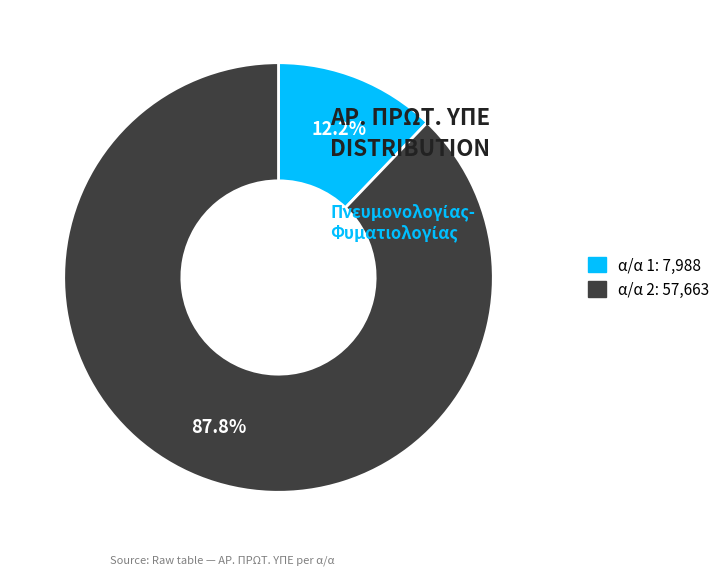

How many slices are in this pie chart?

2